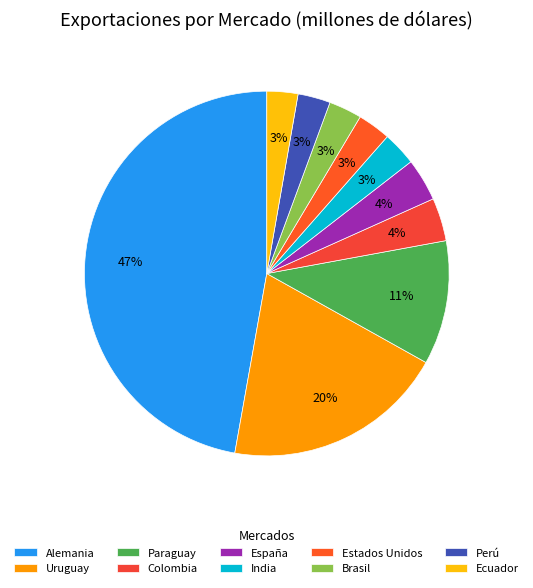

To the nearest percent, what percentage of the pie is Uruguay?

20%